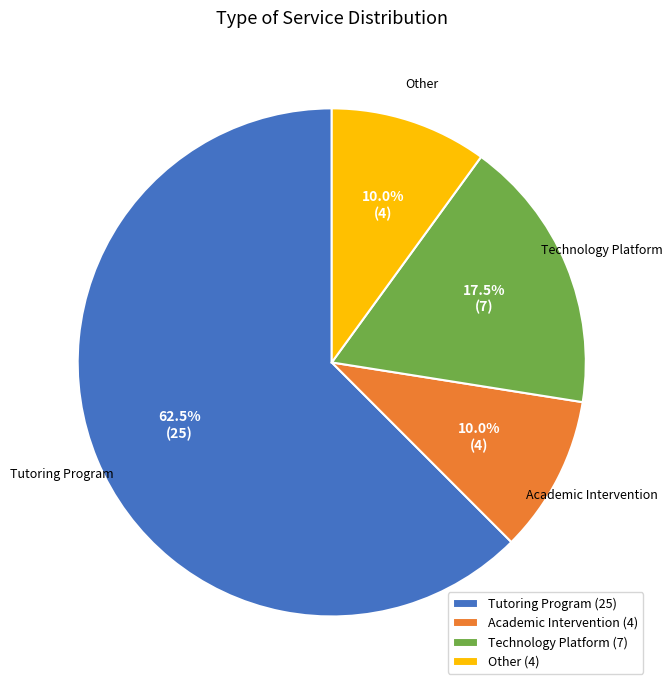

Count the number of slices in the pie.

4